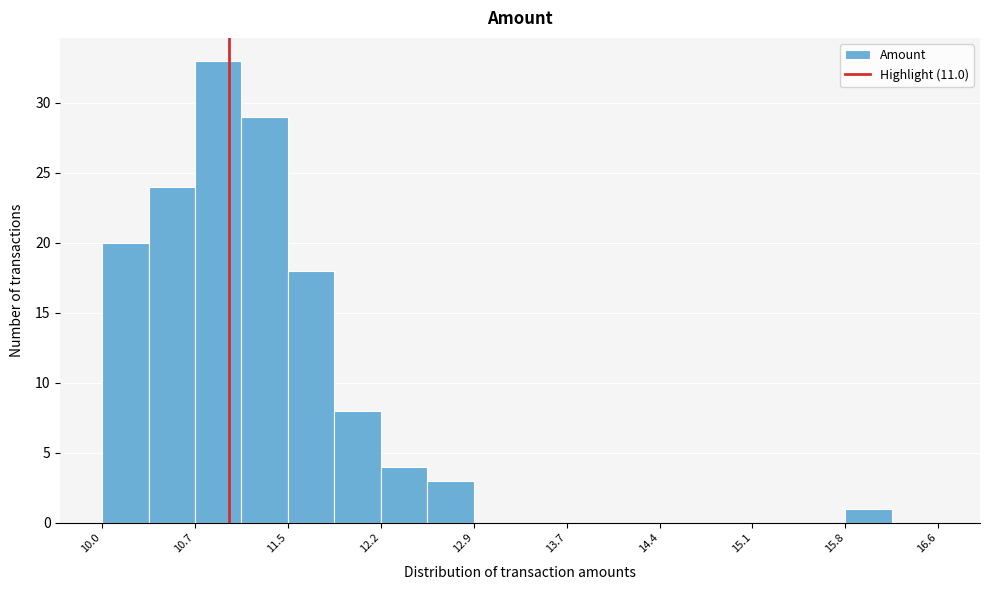

Read against the x-axis, roughly where is the centre of the tallest bar?

10.9